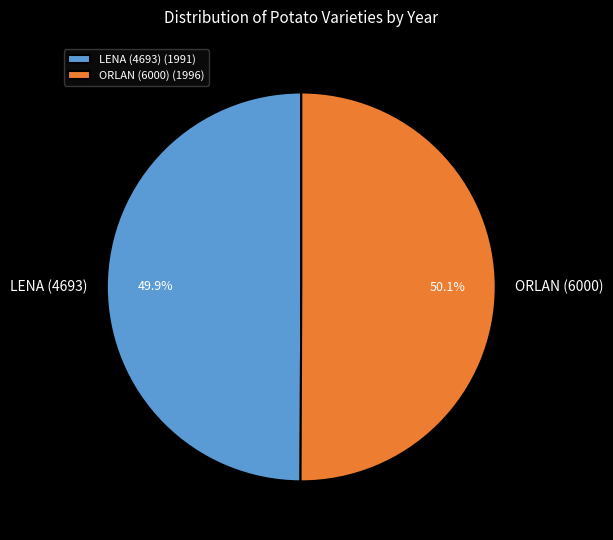

Is there a majority slice in this chart?

Yes